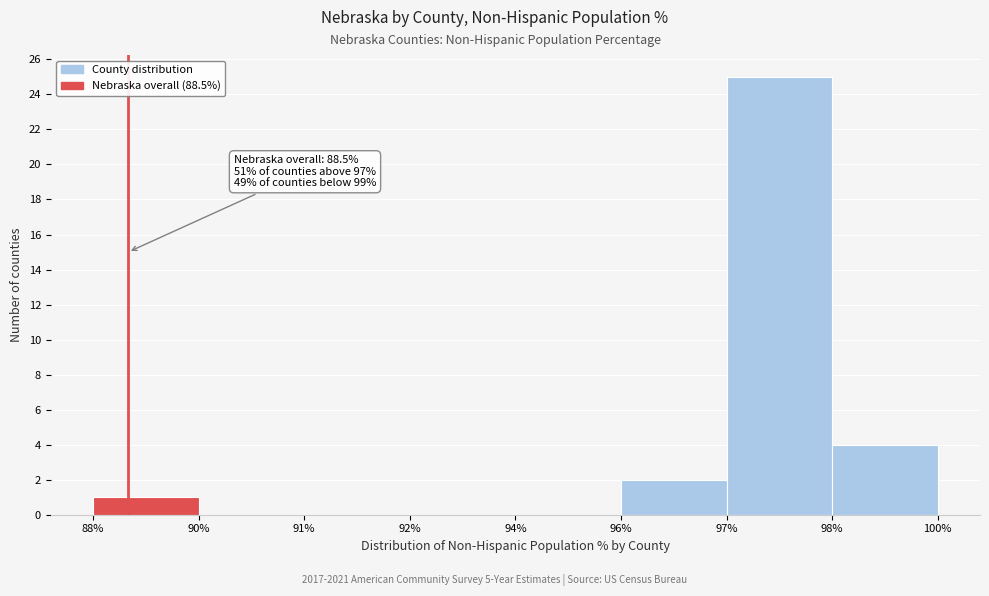

Reading left to right, transcribe all the data shown in this chart.

88%=1	90%=0	91%=0	92%=0	94%=0	96%=2	97%=25	98%=4